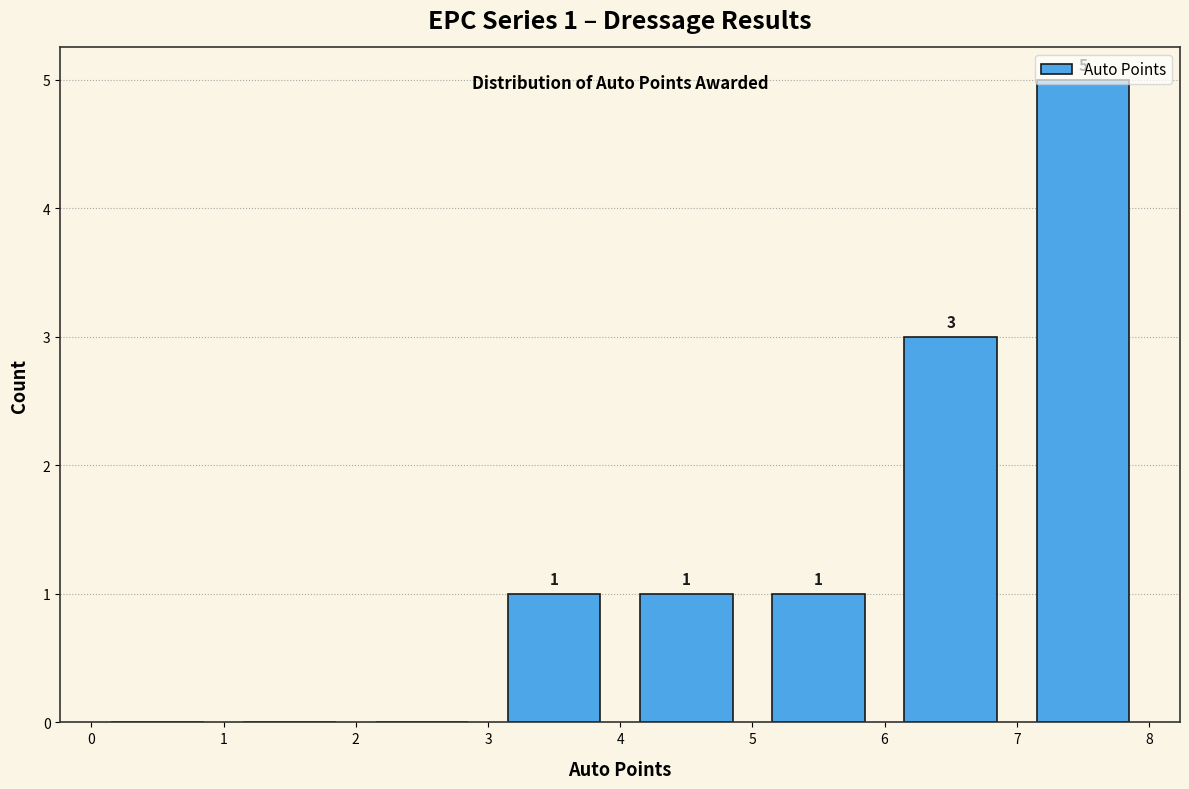

Over which range of the x-axis is the bar tallest?

7 to 8